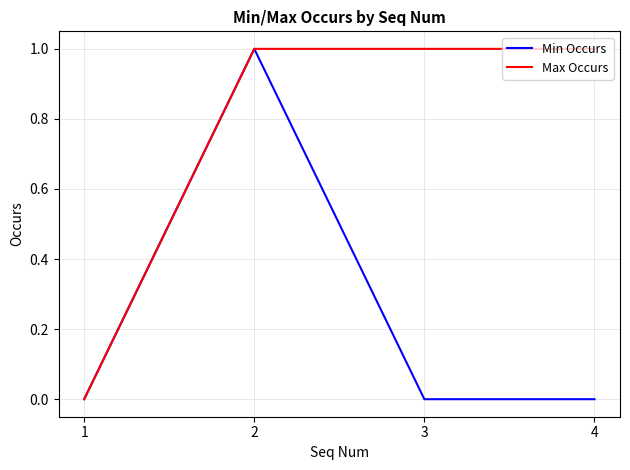

Rank the series by their average value, from lowest to highest.

Min Occurs, Max Occurs